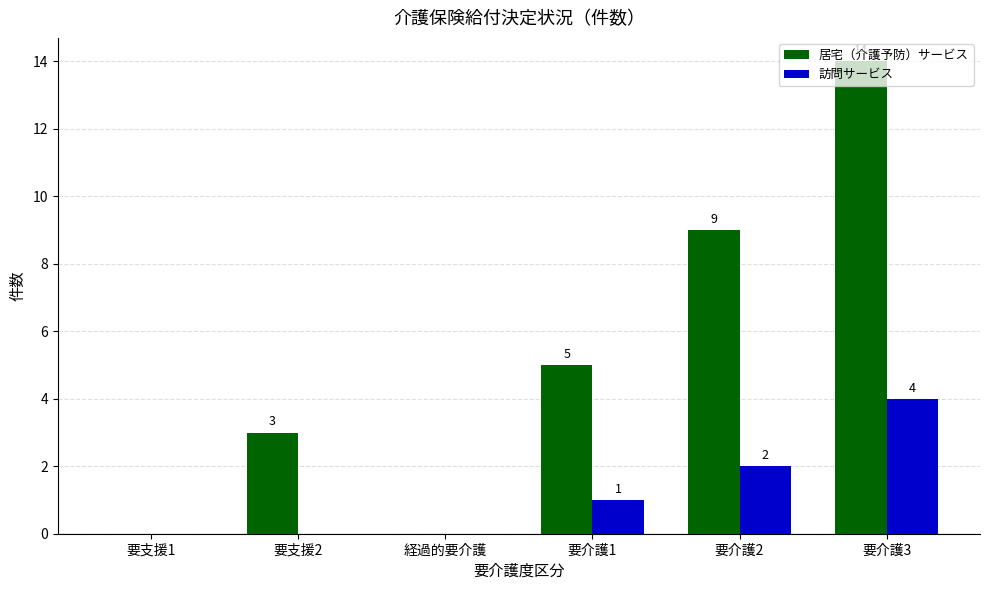

What is the spread (max minus min) of values at 要介護2?

7